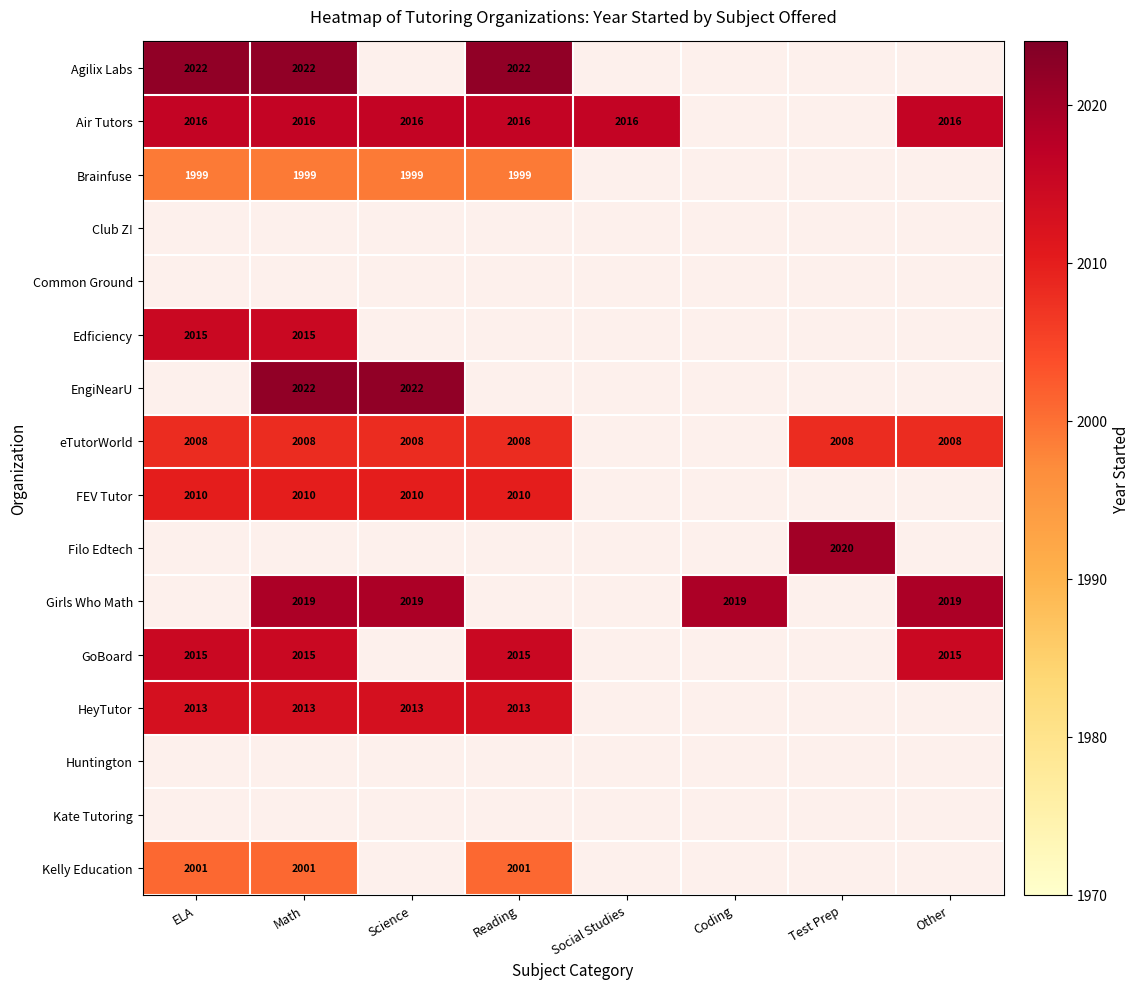

At how many categories does at least one series exceed 898?

8